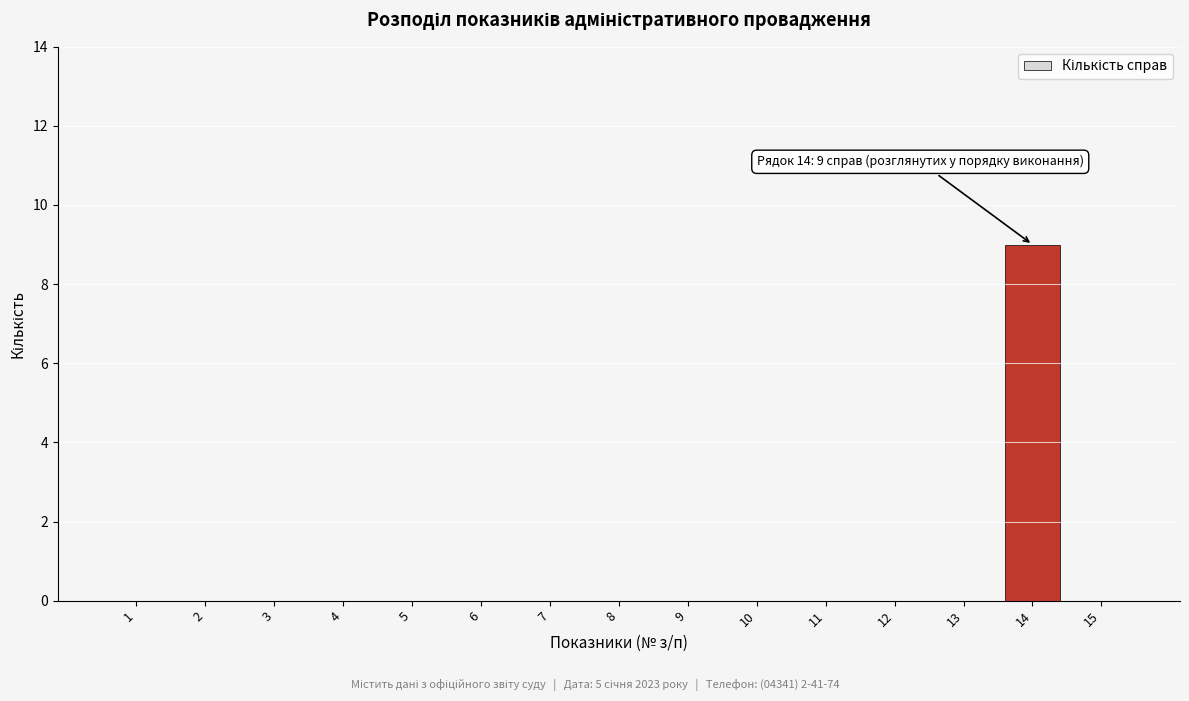

Reading left to right, transcribe all the data shown in this chart.

1=0	2=0	3=0	4=0	5=0	6=0	7=0	8=0	9=0	10=0	11=0	12=0	13=0	14=9	15=0